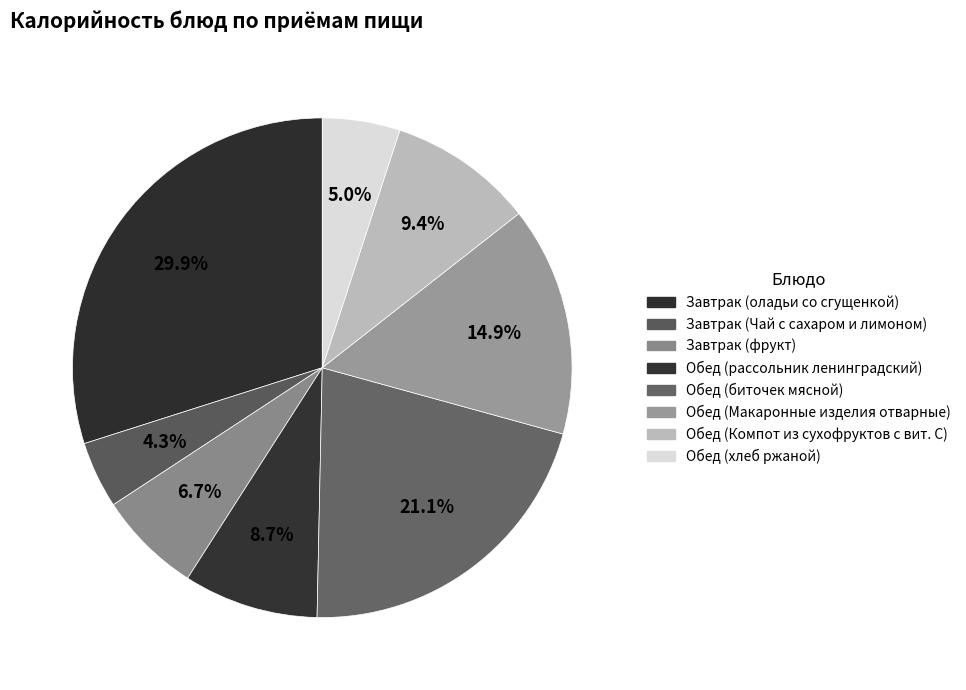

What is the largest slice in the pie chart?

Завтрак (оладьи со сгущенкой)